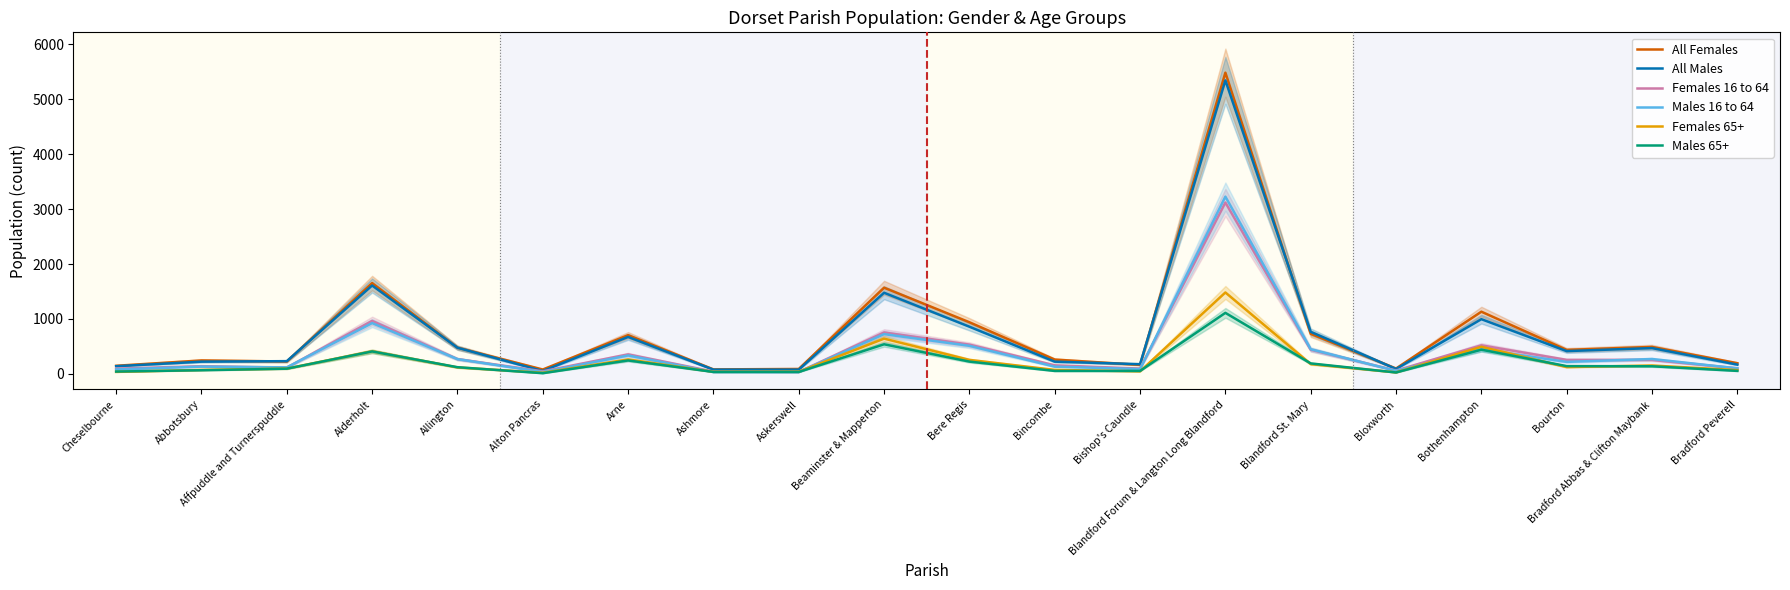

List the series in order of their peak value, lowest first.

Males 65+, Females 65+, Females 16 to 64, Males 16 to 64, All Males, All Females